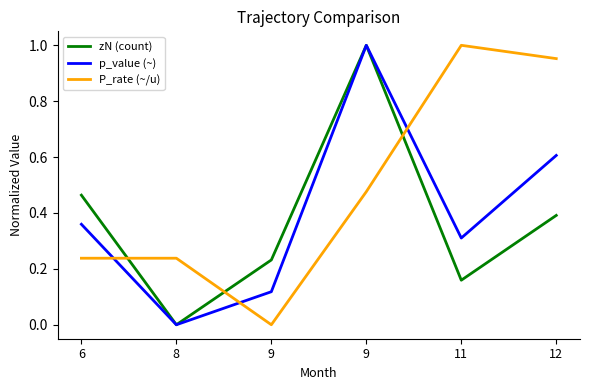

Rank the series by their maximum value, from highest to lowest.

zN (count), p_value (~), P_rate (~/u)